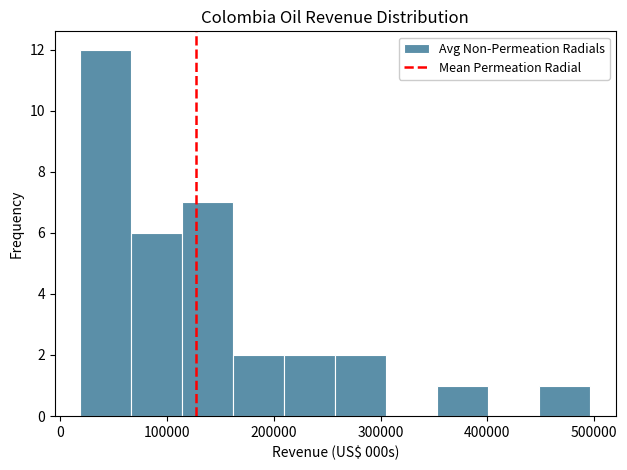

Over which range of the x-axis is the bar tallest?

20000 to 70000